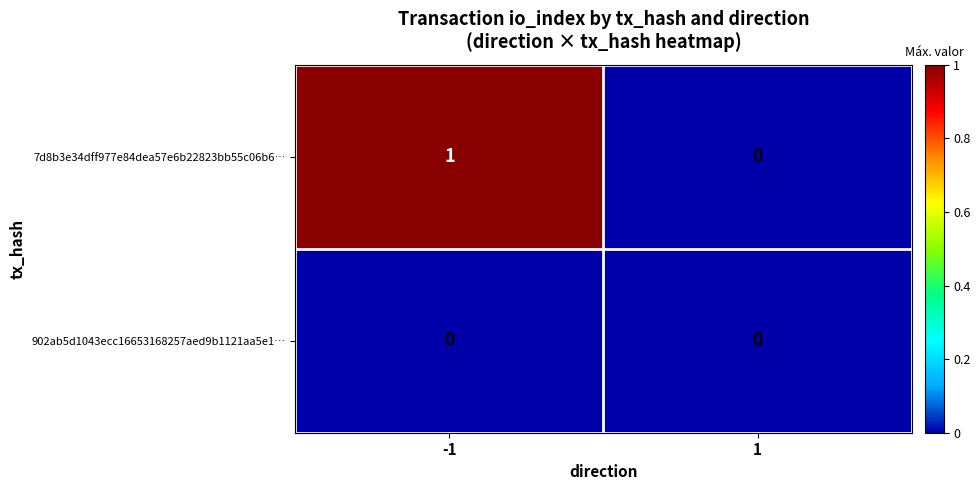

Between -1 and 1, which series saw the biggest shift?

7d8b3e34dff977e84dea57e6b22823bb55c06b6…